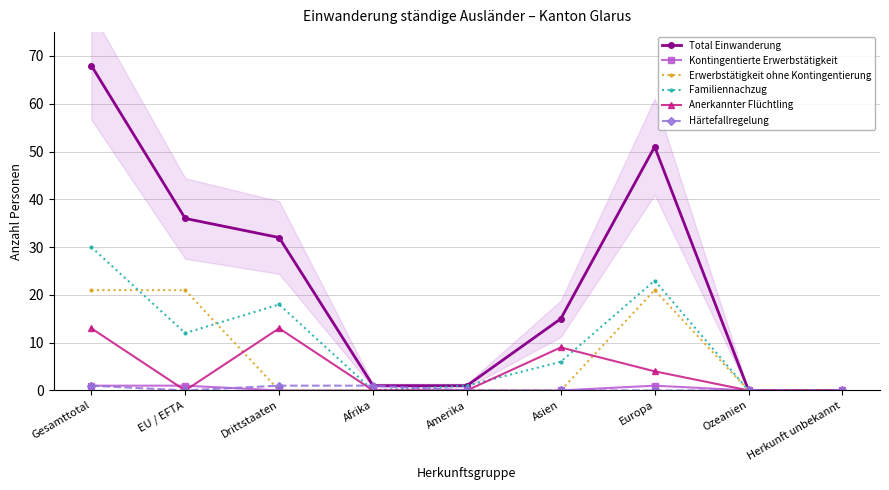

How many interior local valleys does the Anerkannter Flüchtling series have?

1